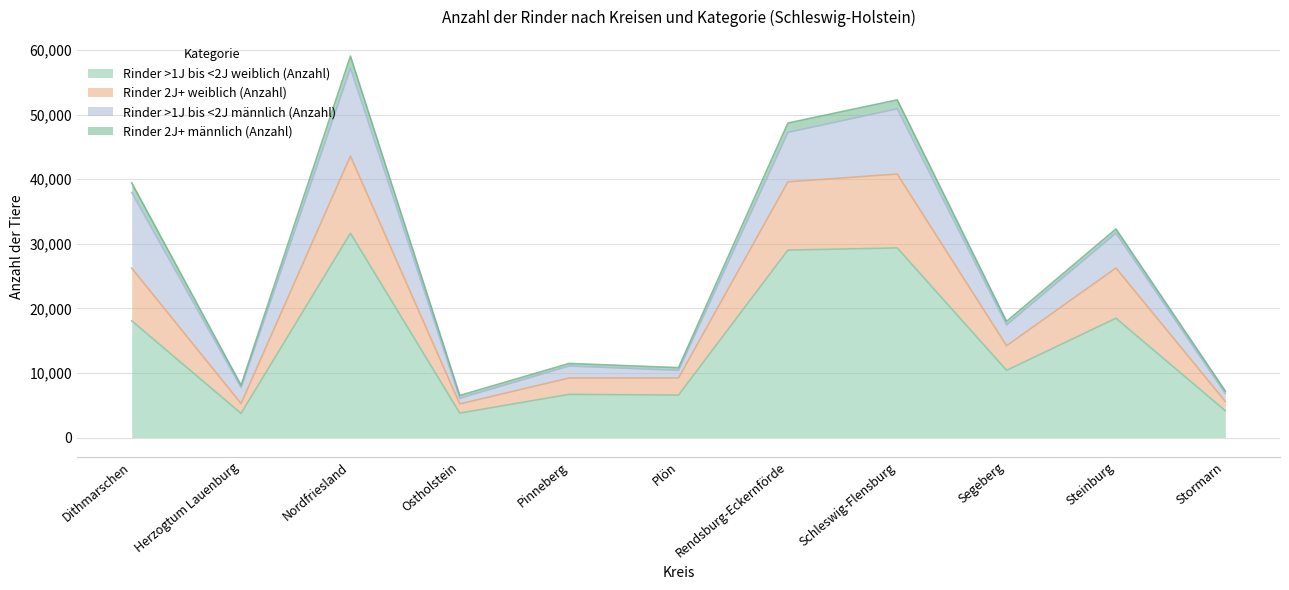

What is the label of the 1st point from the left?

Dithmarschen